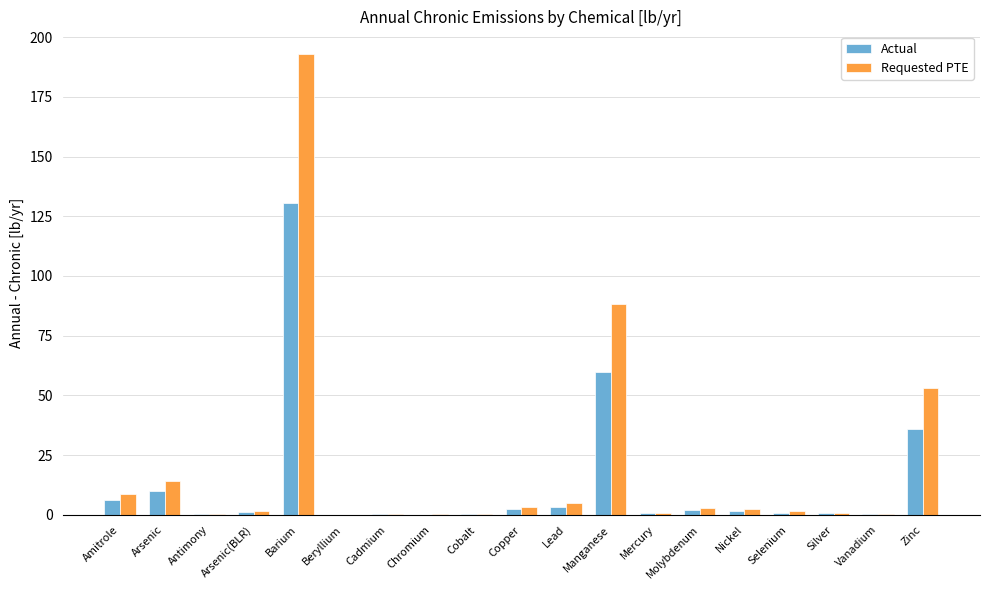

Which series has the largest range (max minus min)?

Requested PTE